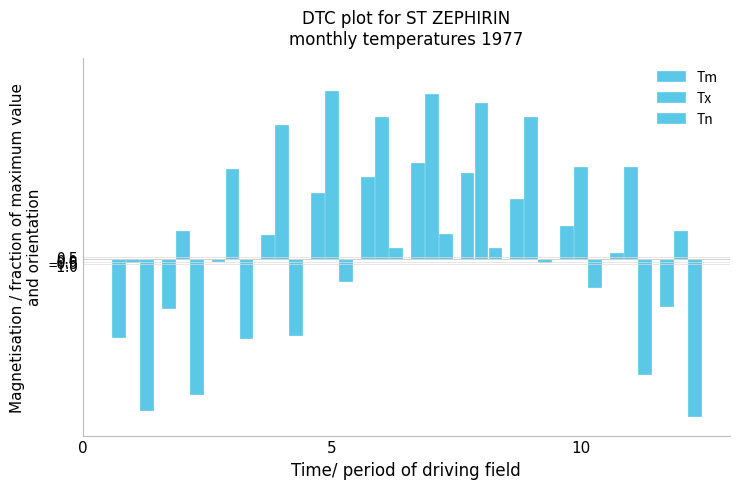

Are the bars horizontal?

No